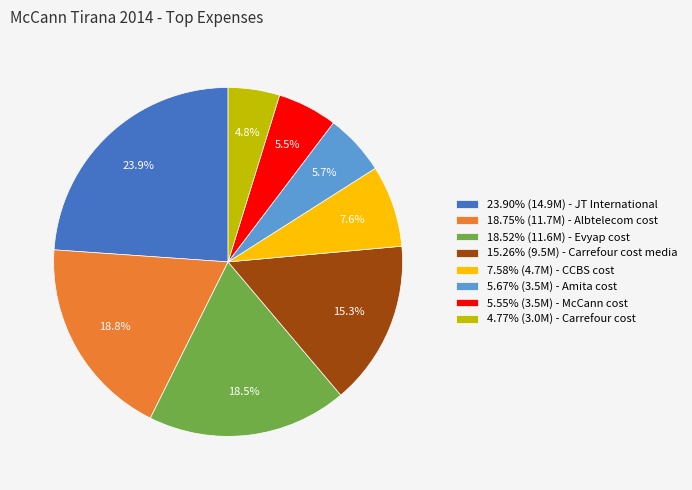

What percentage do 18.75% (11.7M) - Albtelecom cost and 18.52% (11.6M) - Evyap cost together represent?

37.3%